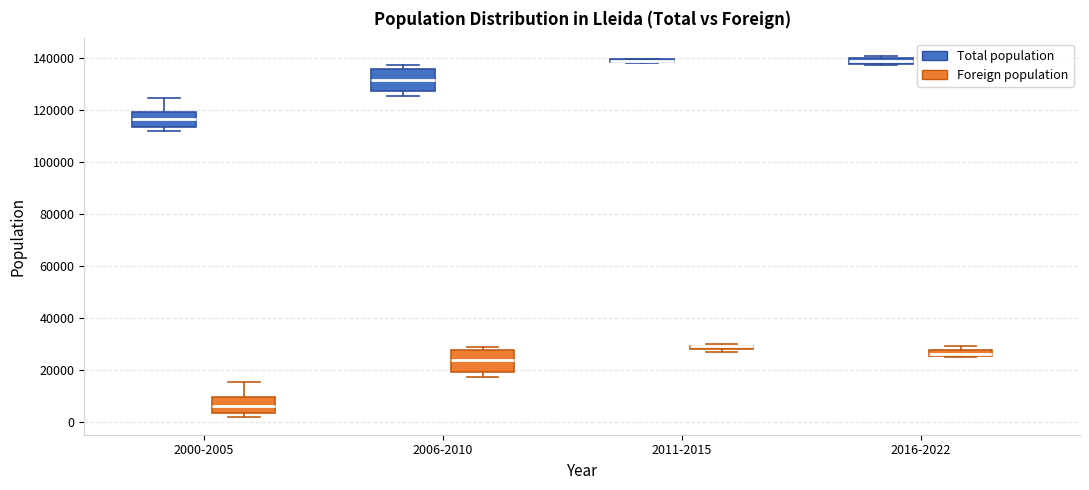

Where does the median line of the box for 2006-2010 (Total population) sit on the y-axis? The values are not printed on the chart, so give them approximately, as read against the axis.

132000